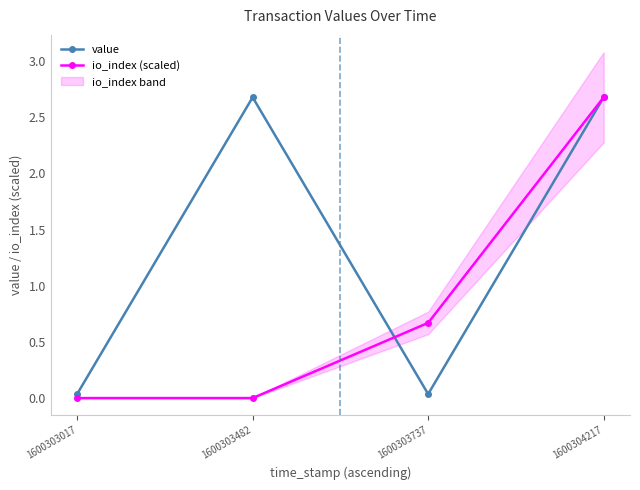

Reading left to right, transcribe all the data shown in this chart.

value: 1600303017=0.0	1600303482=2.7	1600303737=0.0	1600304217=2.7
io_index (scaled): 1600303017=0.0	1600303482=0.0	1600303737=0.7	1600304217=2.7